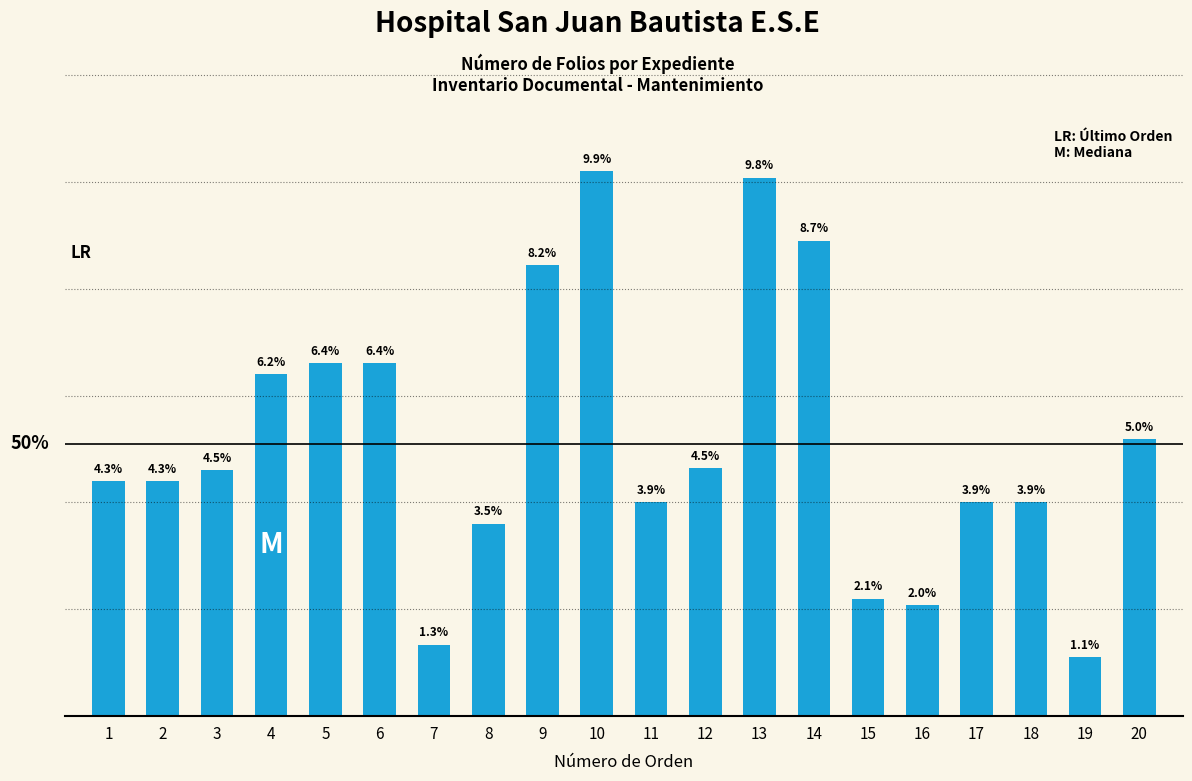

List the labels in order of value, smallest first.

19, 7, 16, 15, 8, 11, 17, 18, 1, 2, 3, 12, 20, 4, 5, 6, 9, 14, 13, 10